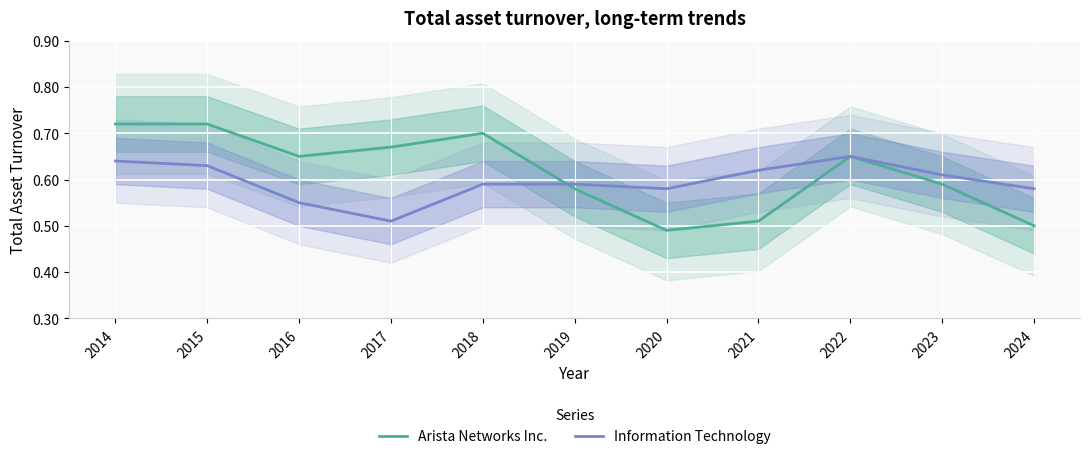

What is the spread (max minus min) of values at 2015?

0.1